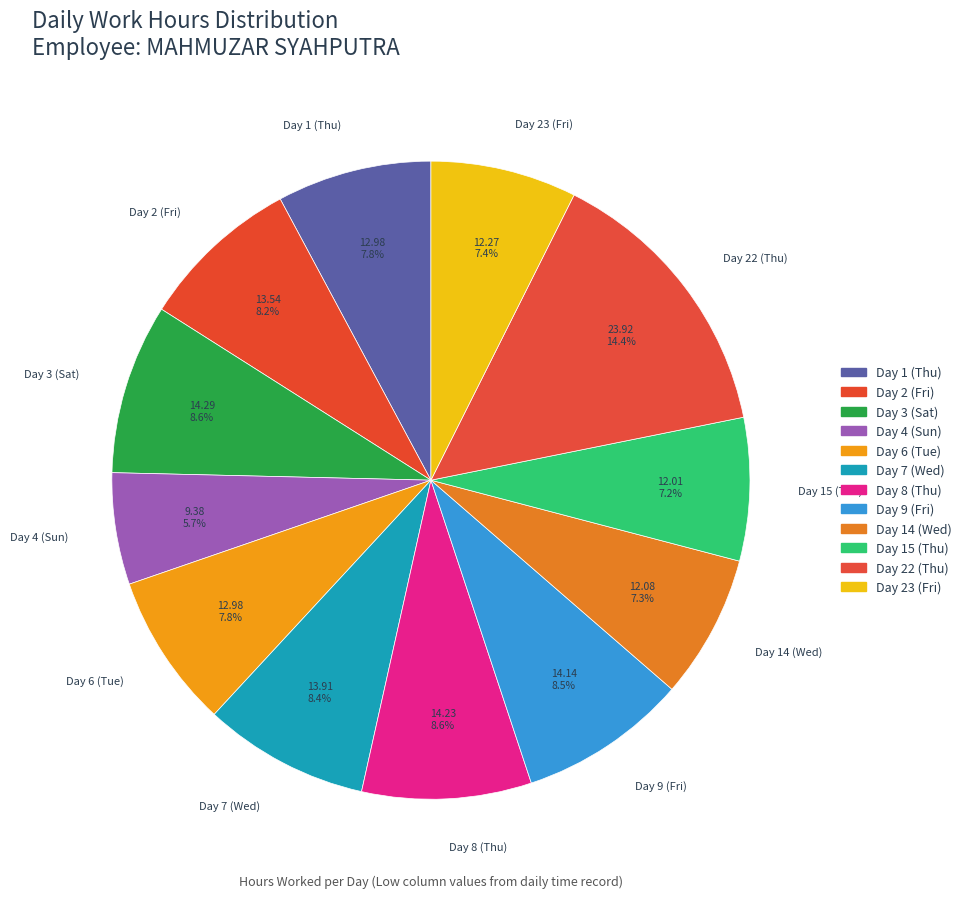

To the nearest percent, what portion does Day 6 (Tue) represent?

8%